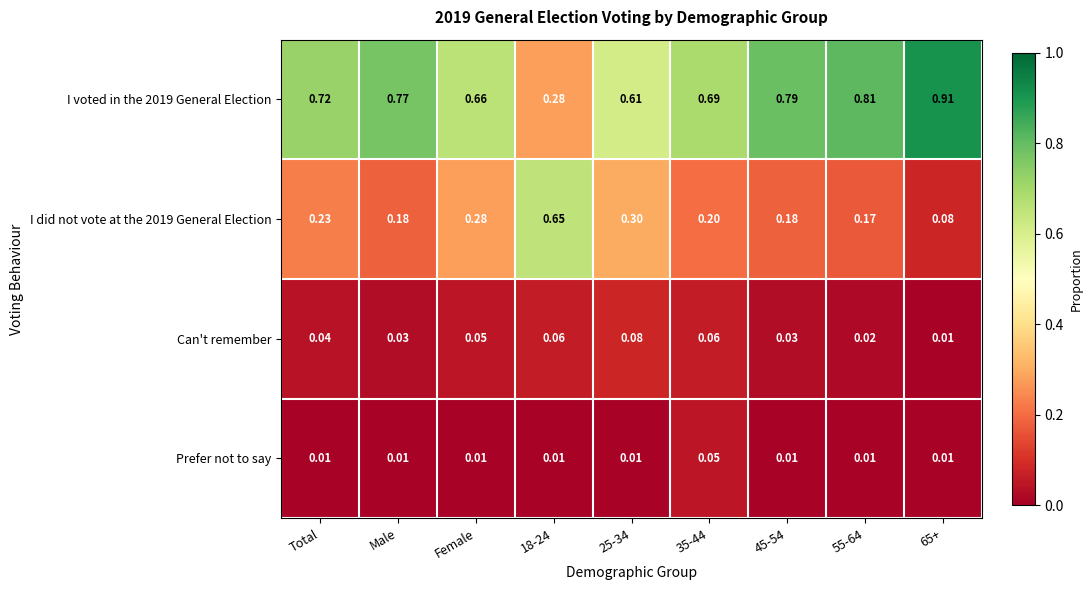

Is the value of I voted in the 2019 General Election at Female greater than the value of Can't remember at Total?

Yes